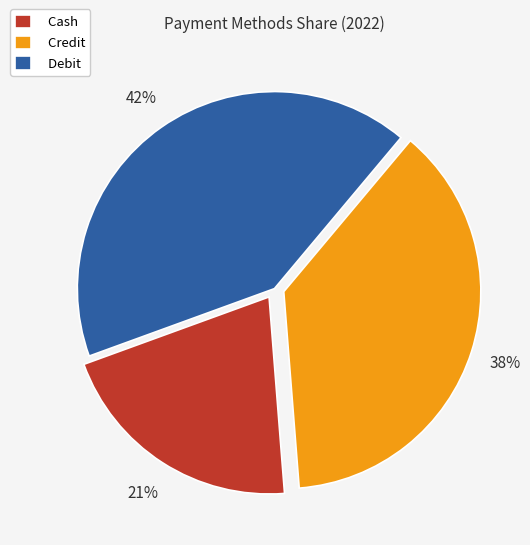

To the nearest percent, what is the combined percentage of Debit and Credit?

79%